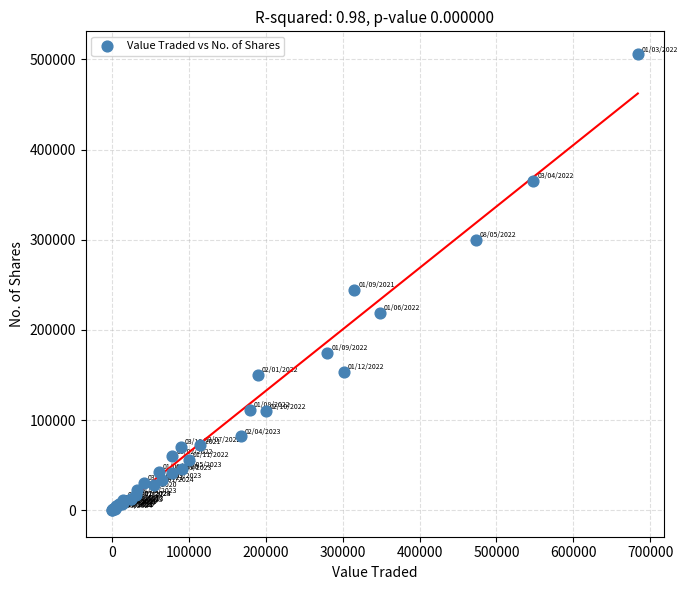

What Y value in the scatter plot is closest to 252788?

244247